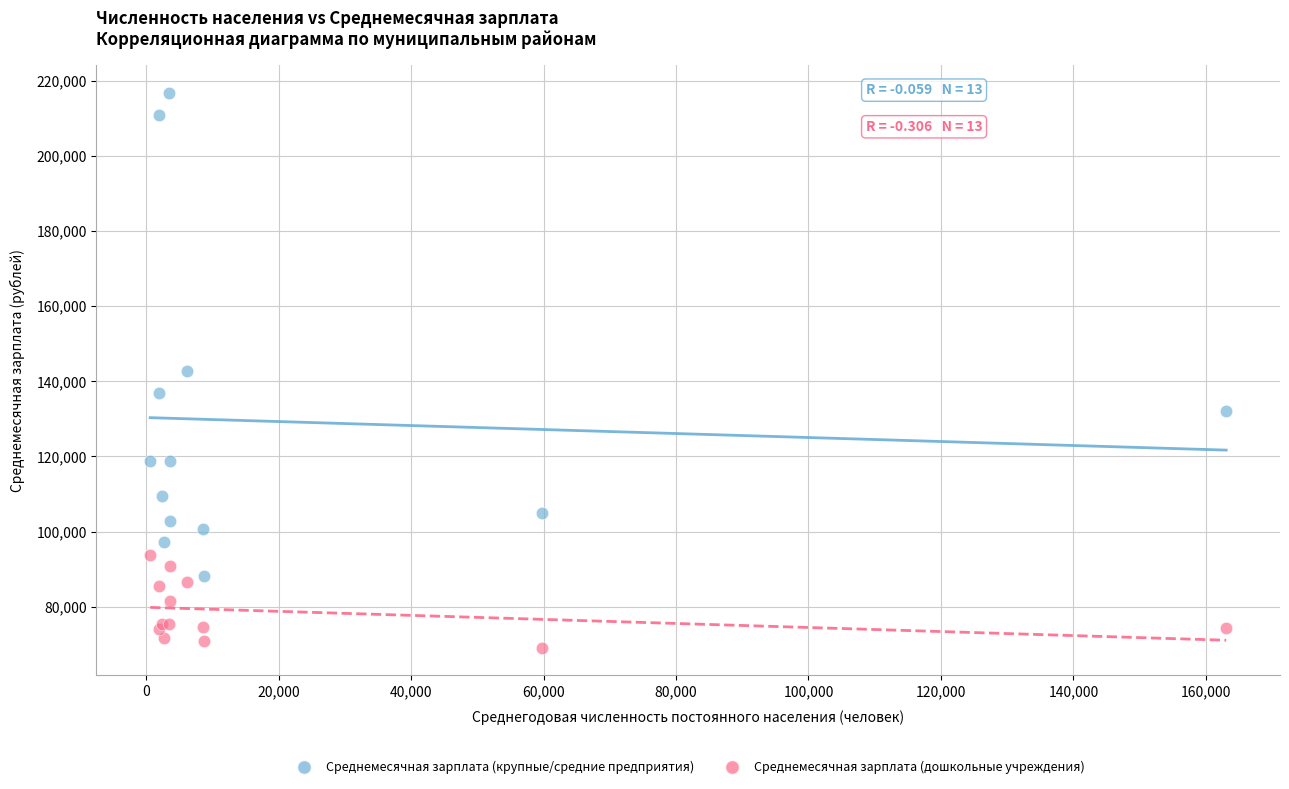

What are all the series names shown in the legend?

Среднемесячная зарплата (крупные/средние предприятия), Среднемесячная зарплата (дошкольные учреждения)